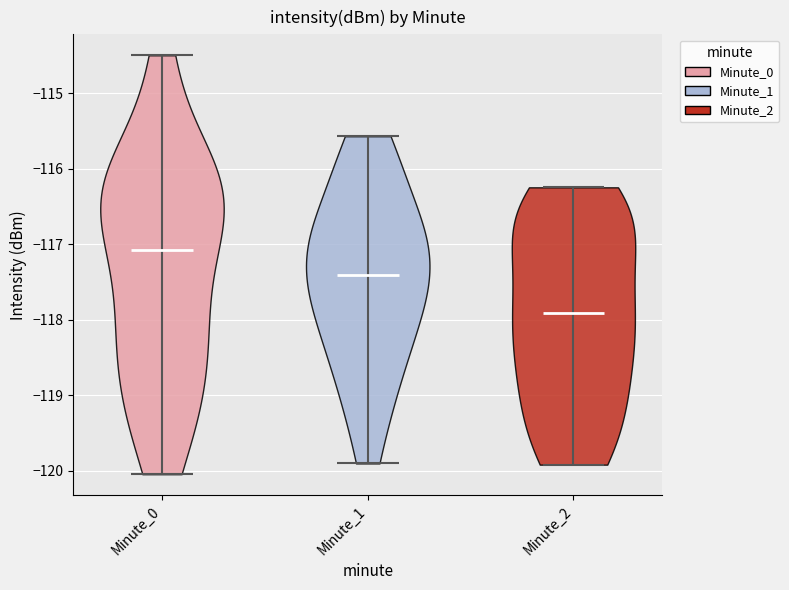

Which violin has the lowest median line?

Minute_2